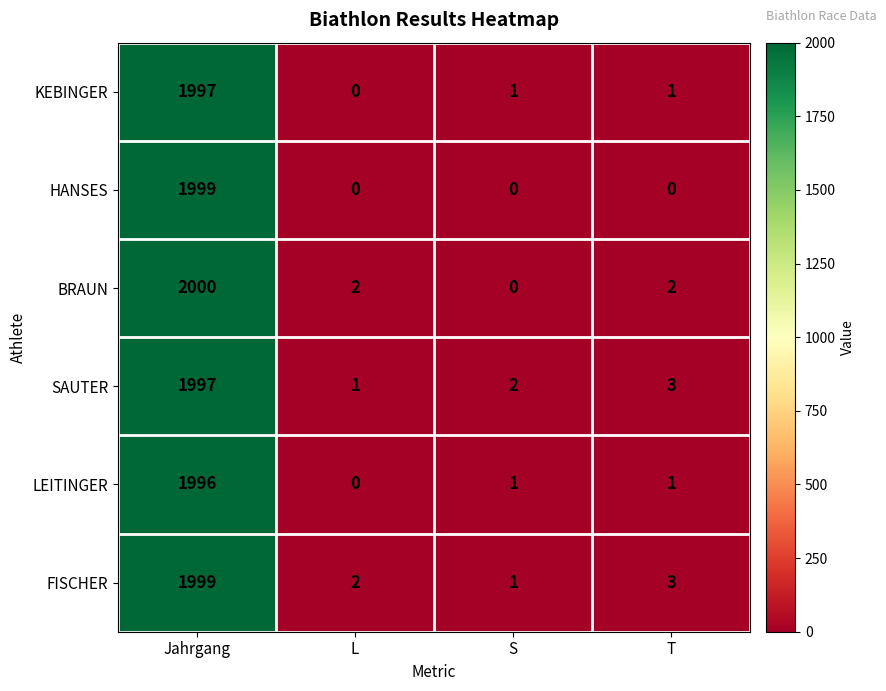

Which series has the largest total across all categories?

FISCHER